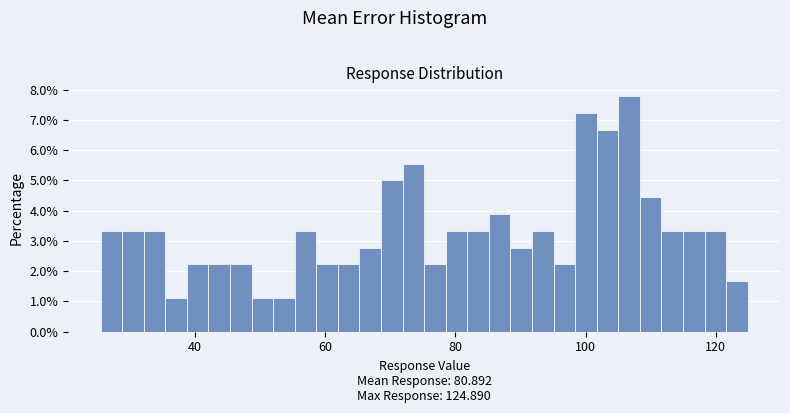

Around what value on the x-axis is the tallest bar? Give the approximate position of its centre, as read against the axis.

106